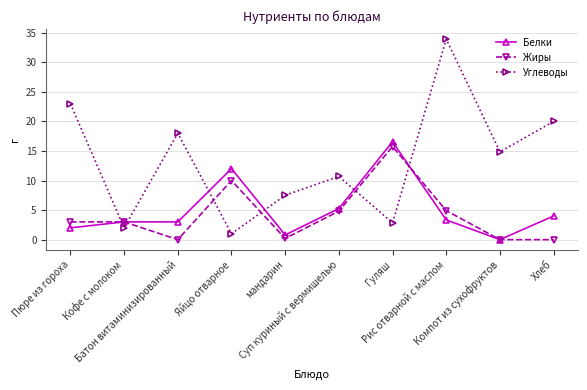

How many distinct data groups are displayed?

3